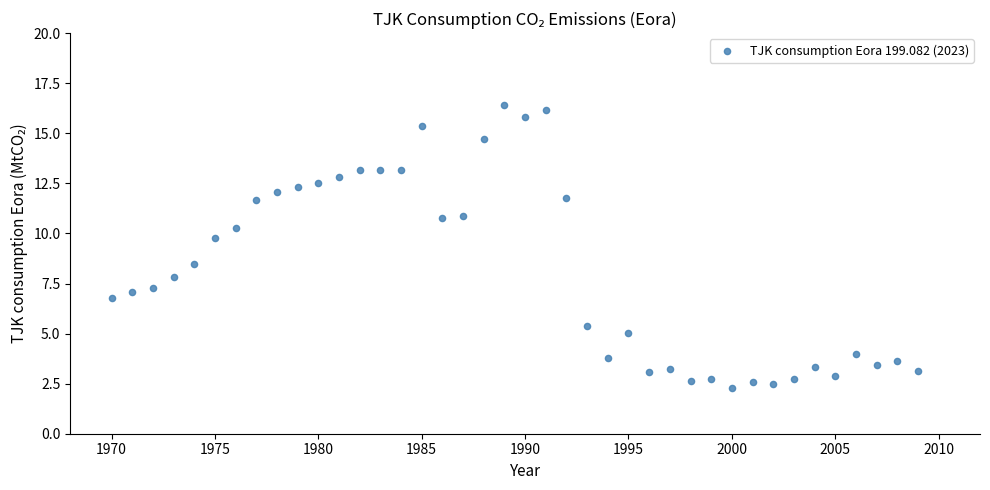

What Y value in the scatter plot is closest to 9?

8.5